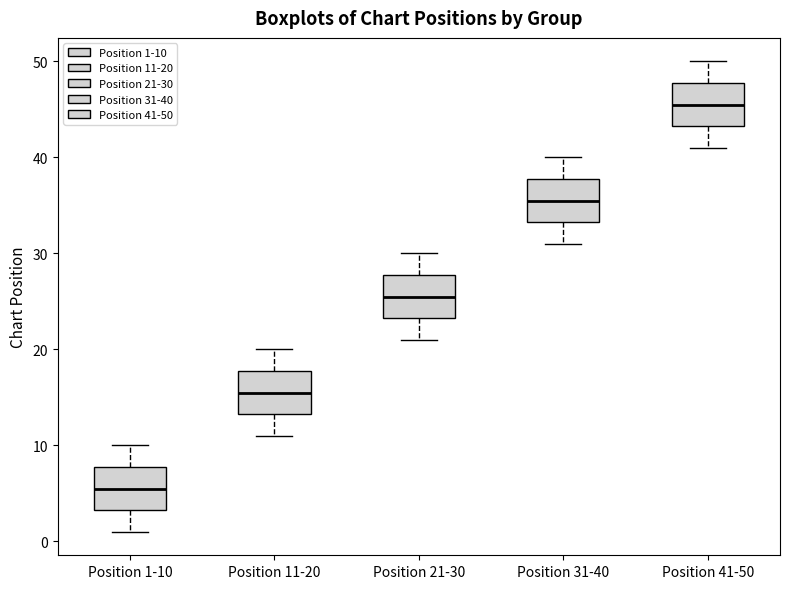

Reading left to right, read every box against the y-axis: the position of its median line, the range the box covers, and the ends of its whiskers. The values are not printed on the chart, so give them approximately, as read against the axis.

Position 1-10: median 6, box 3 to 8, whiskers 1 to 10
Position 11-20: median 16, box 13 to 18, whiskers 11 to 20
Position 21-30: median 26, box 23 to 28, whiskers 21 to 30
Position 31-40: median 36, box 33 to 38, whiskers 31 to 40
Position 41-50: median 46, box 43 to 48, whiskers 41 to 50